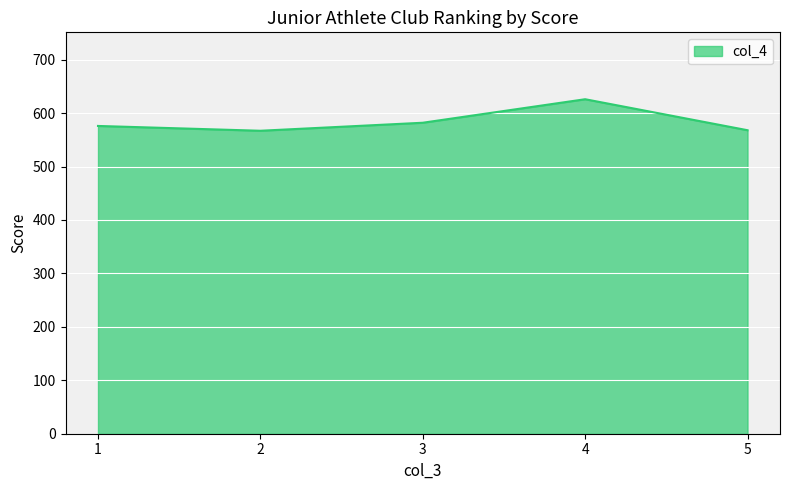

Where is the first local maximum?

4